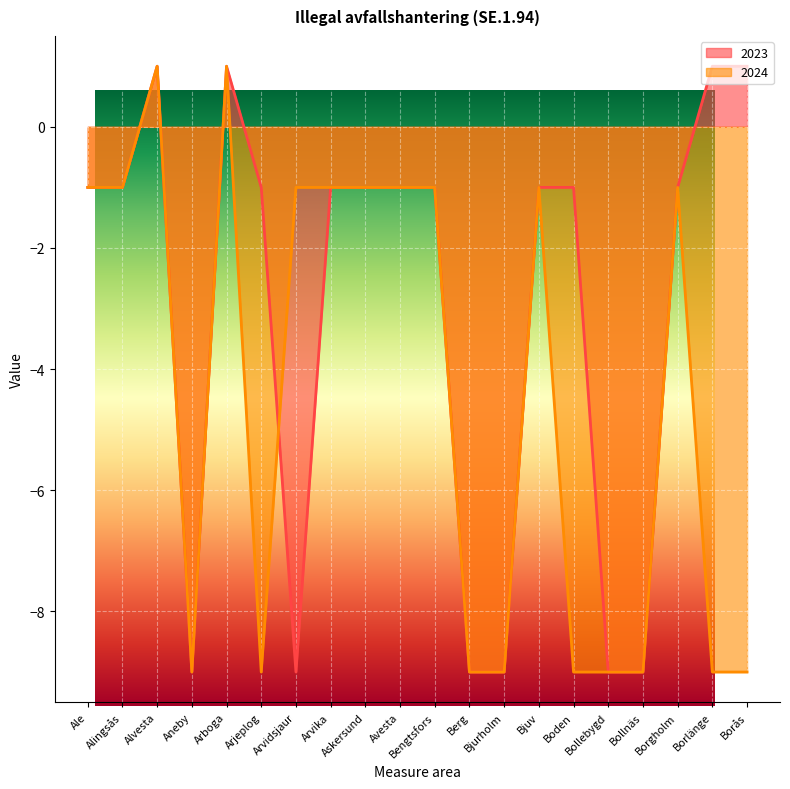

At which category does 2023 reach its first local peak?

Alvesta